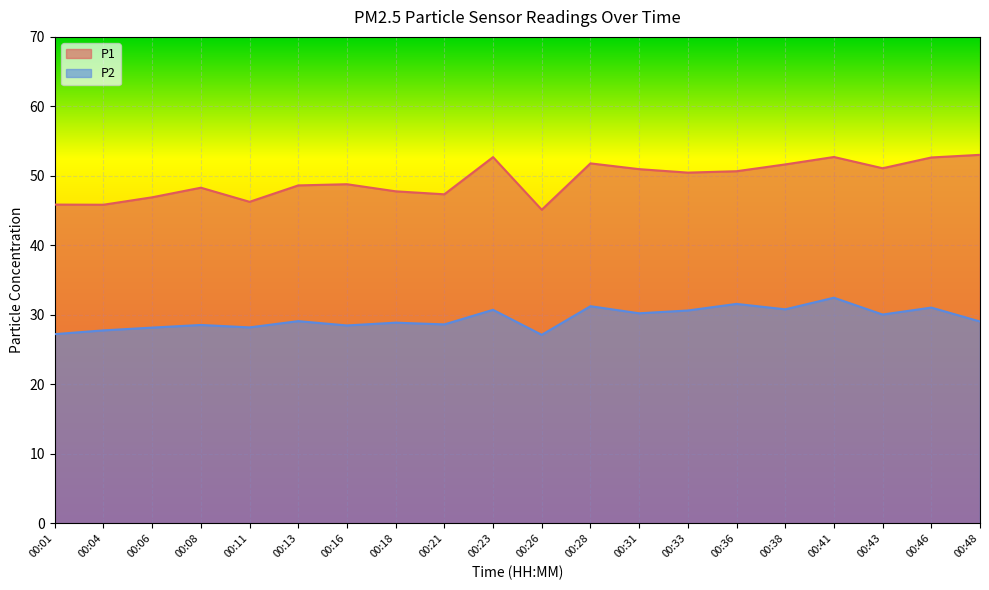

Is the value of P1 at 00:11 greater than the value of P2 at 00:04?

Yes